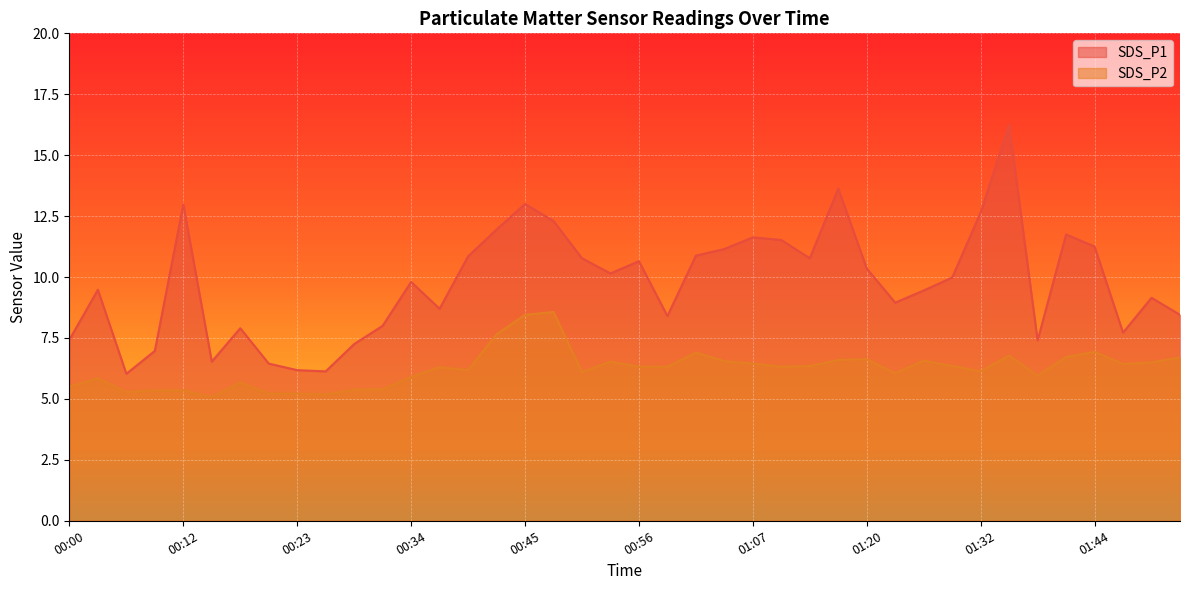

List the series in order of their peak value, lowest first.

SDS_P2, SDS_P1